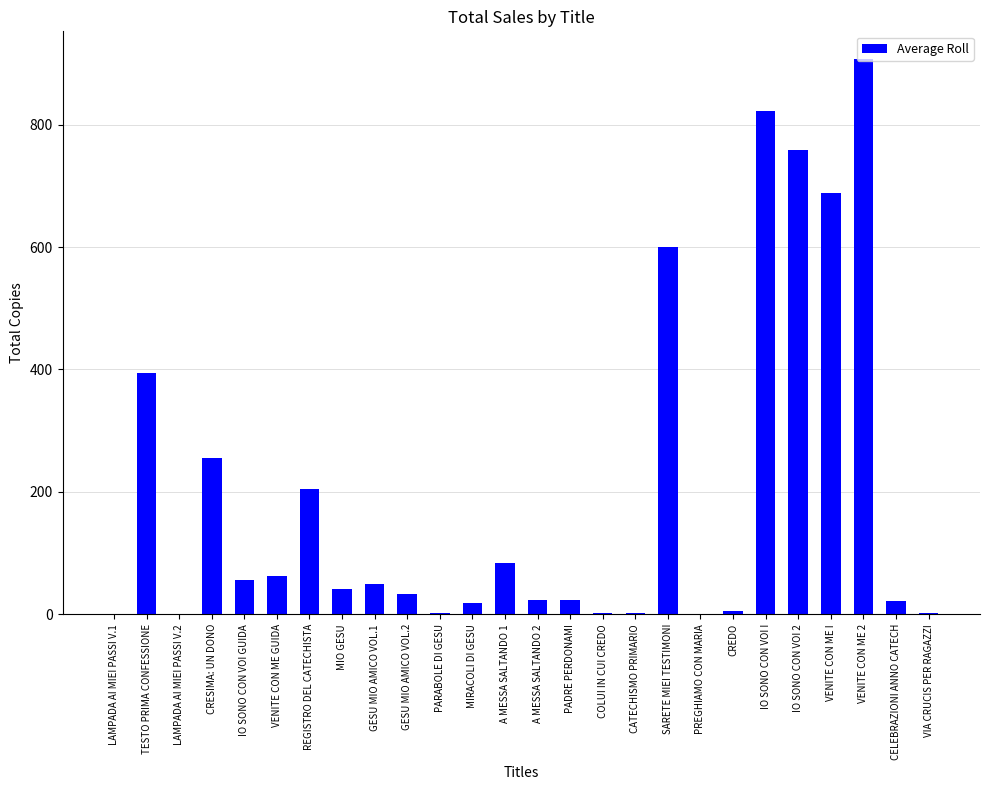

Is it true that the value at VENITE CON ME I is 689?

True